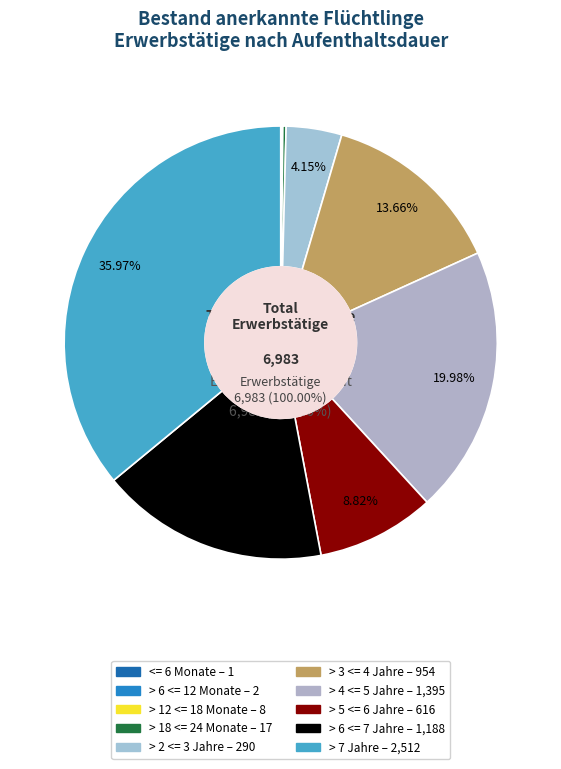

Between > 12 <= 18 Monate and > 6 <= 12 Monate, which is larger?

> 12 <= 18 Monate